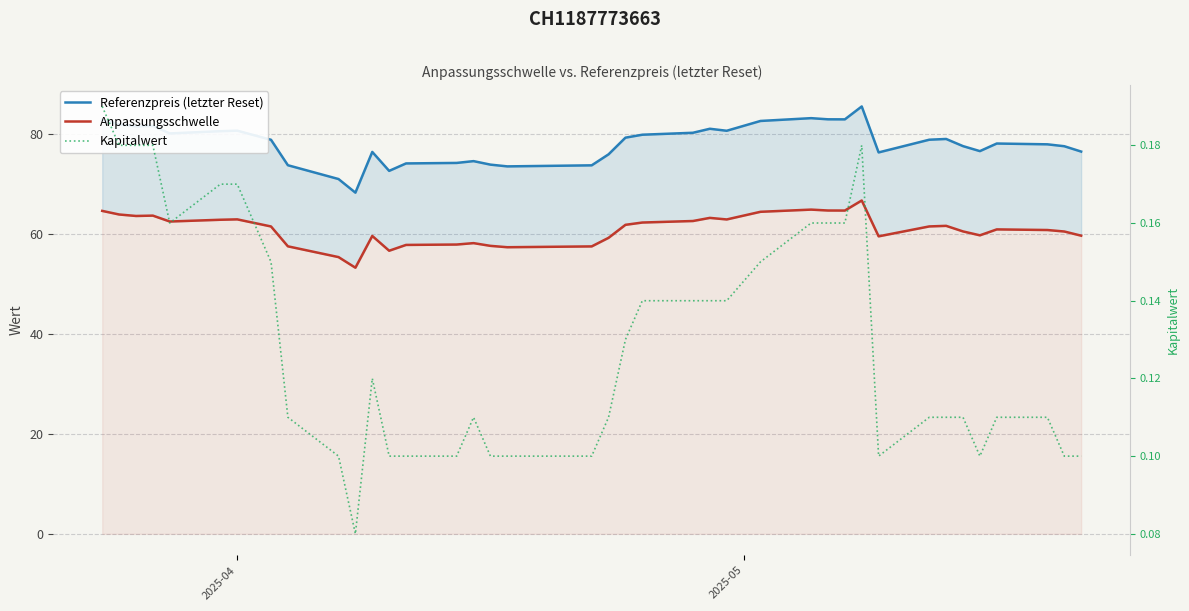

Which series has the largest total across all categories?

Referenzpreis (letzter Reset)